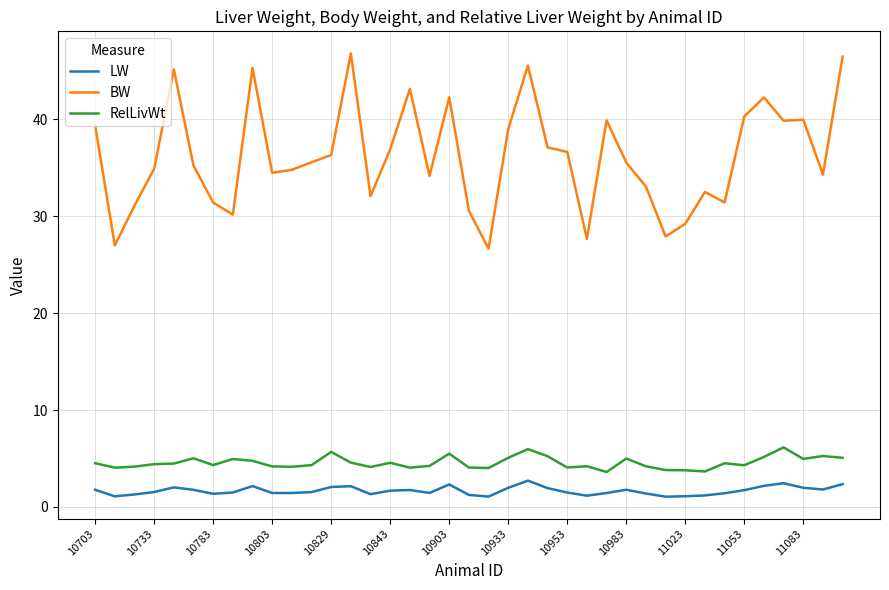

What is the smallest value displayed?

1.1